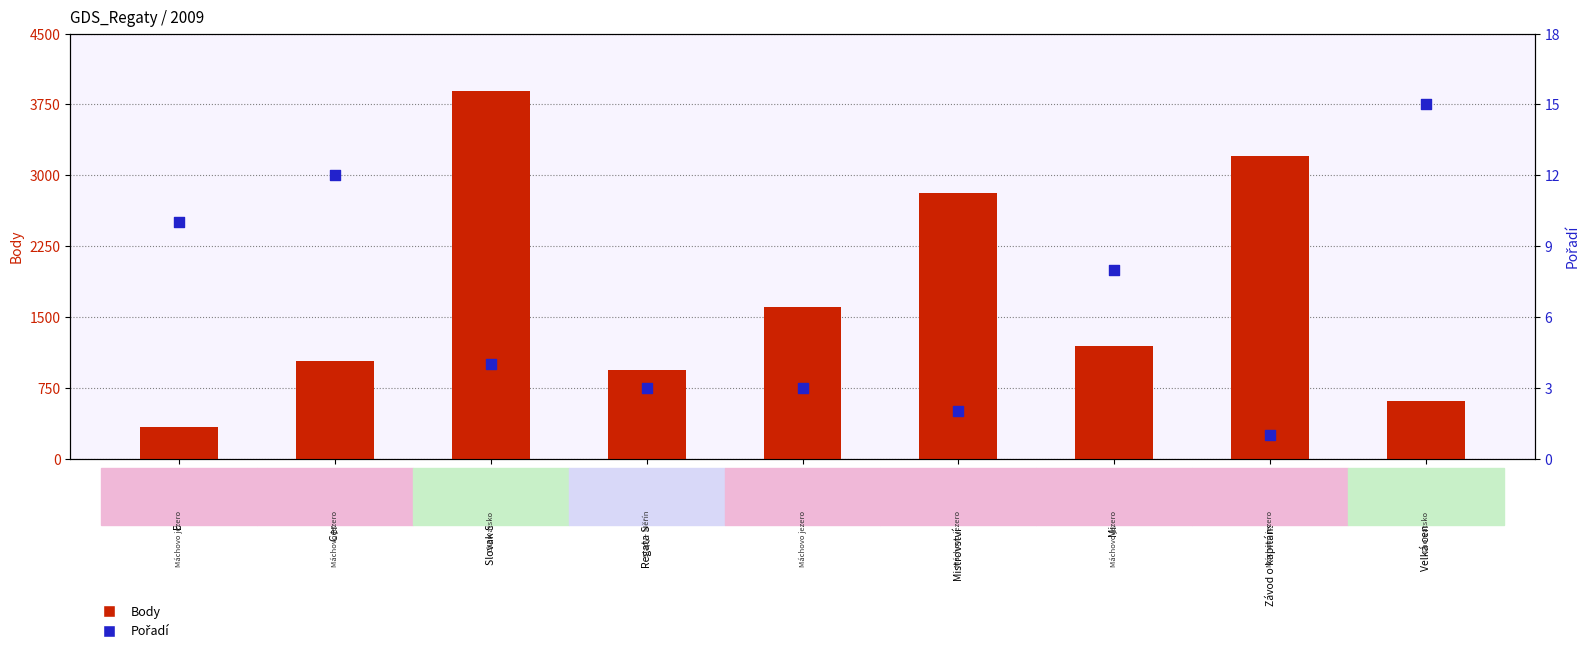

Which series has the largest Y range (max minus min)?

Body